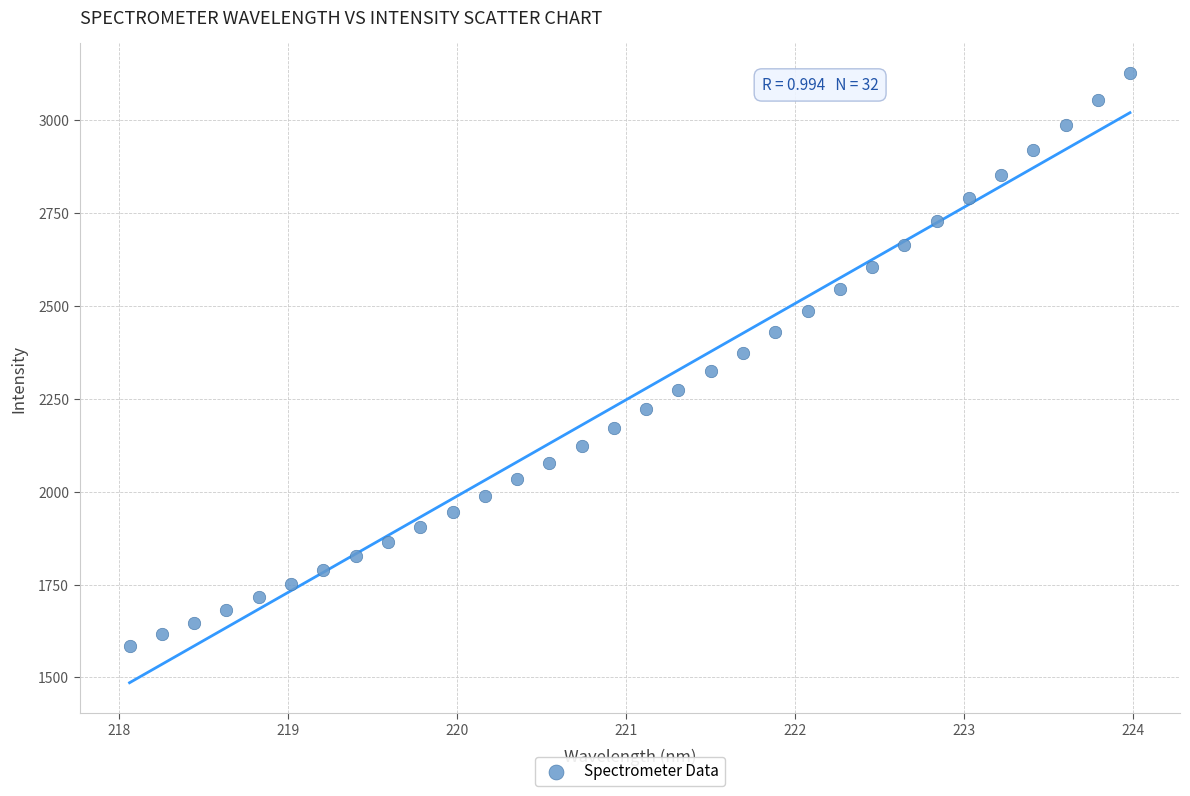

What is the range of X values (max minus min)?

5.9